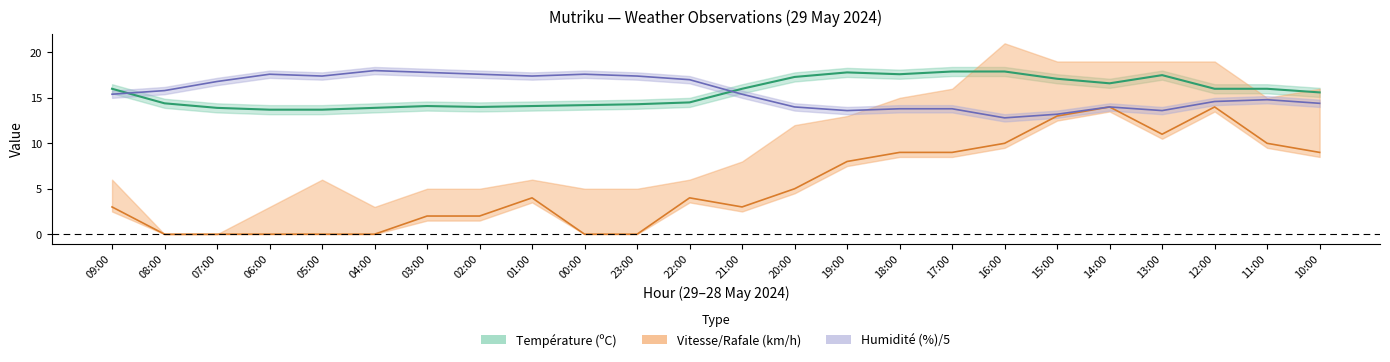

Reading left to right, transcribe all the data shown in this chart.

Température (ºC): 16.0	14.4	13.9	13.7	13.7	13.9	14.1	14.0	14.1	14.2	14.3	14.5	16.0	17.3	17.8	17.6	17.9	17.9	17.1	16.6	17.5	16.0	16.0	15.6
Humidité (%): 15.4	15.8	16.8	17.6	17.4	18.0	17.8	17.6	17.4	17.6	17.4	17.0	15.4	14.0	13.6	13.8	13.8	12.8	13.2	14.0	13.6	14.6	14.8	14.4
Vitesse du vent (km/h): 3.0	0.0	0.0	0.0	0.0	0.0	2.0	2.0	4.0	0.0	0.0	4.0	3.0	5.0	8.0	9.0	9.0	10.0	13.0	14.0	11.0	14.0	10.0	9.0